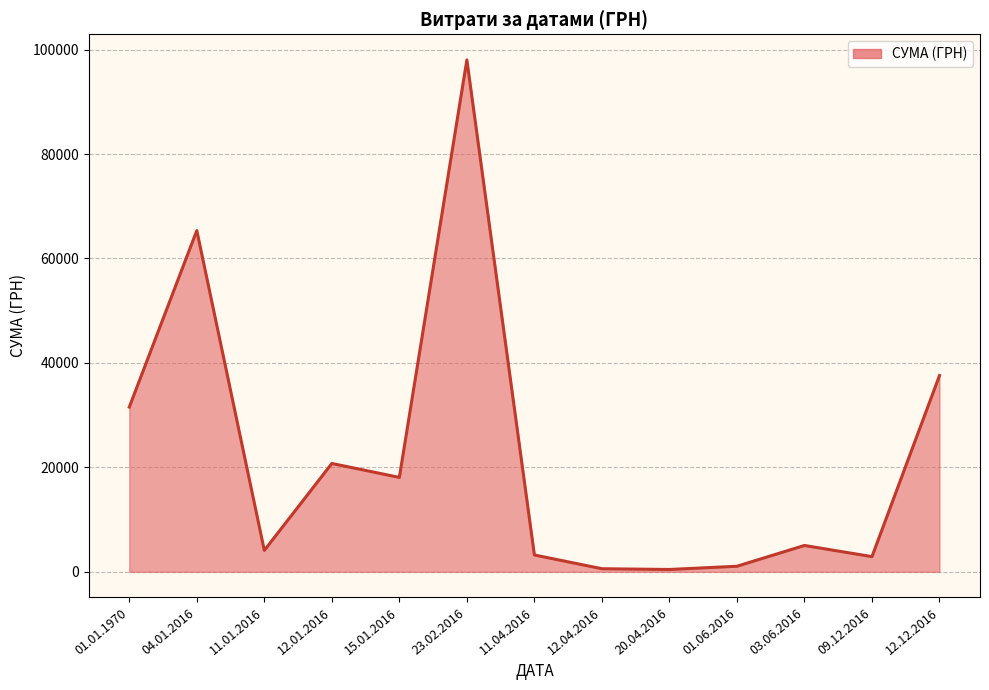

What is the difference between the values at 23.02.2016 and 04.01.2016?

32682.7